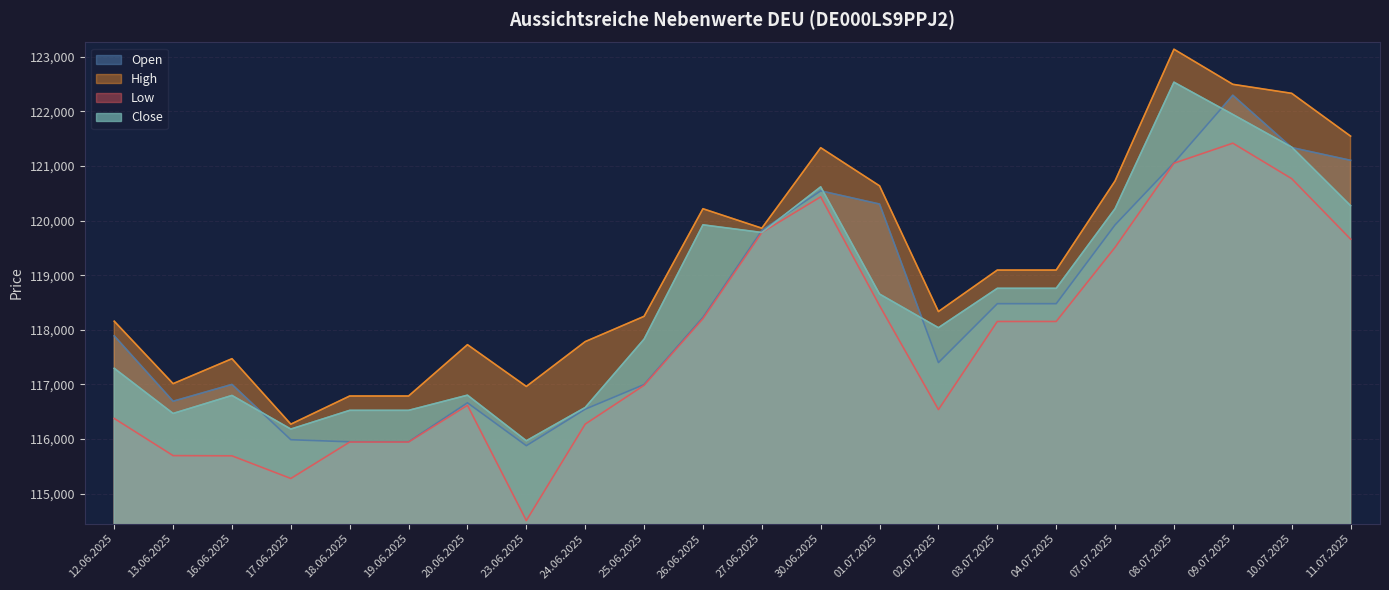

Is the value of High at 17.06.2025 greater than the value of Close at 08.07.2025?

No